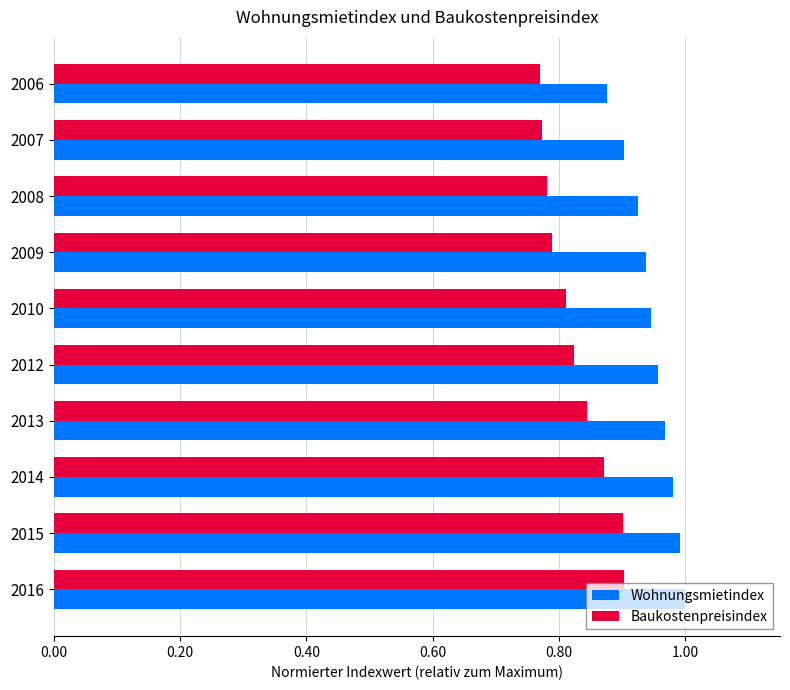

Which series has the largest total across all categories?

Wohnungsmietindex